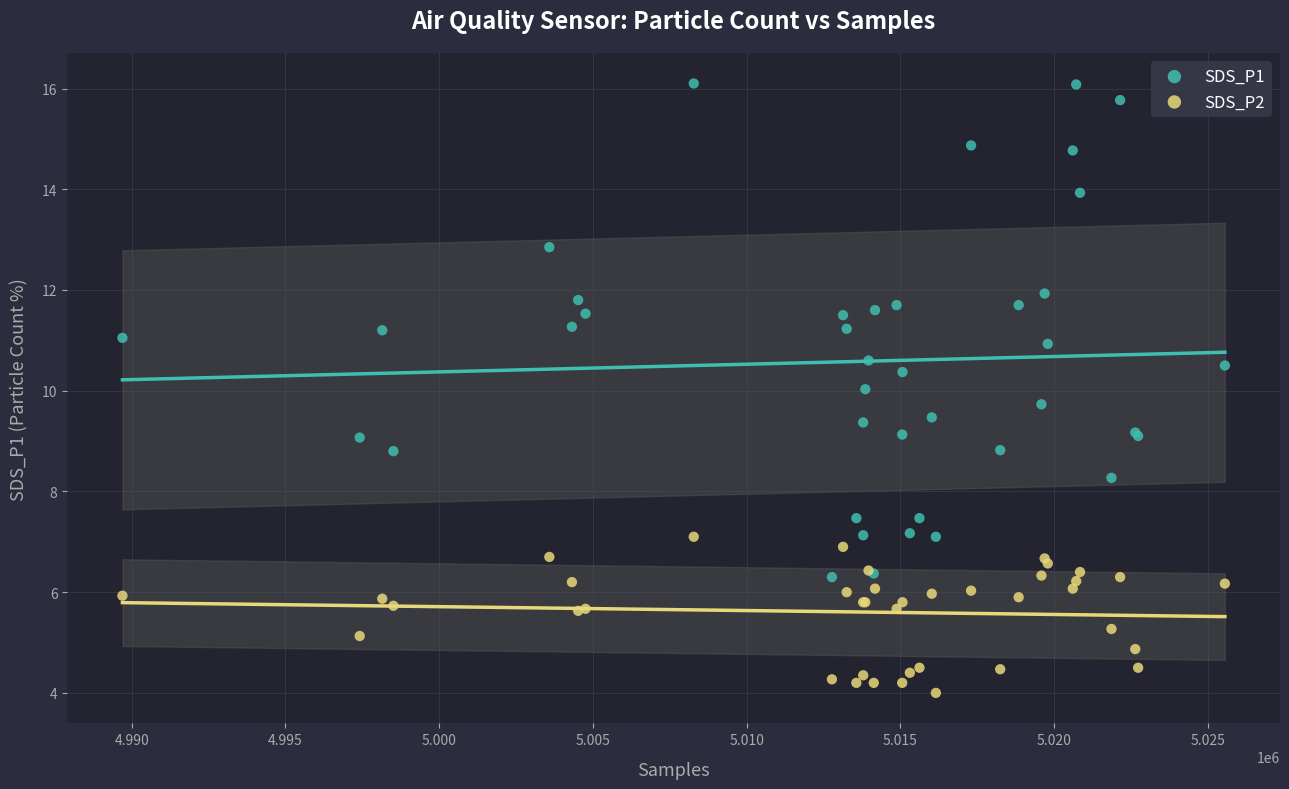

Which series reaches the minimum Y coordinate?

SDS_P2